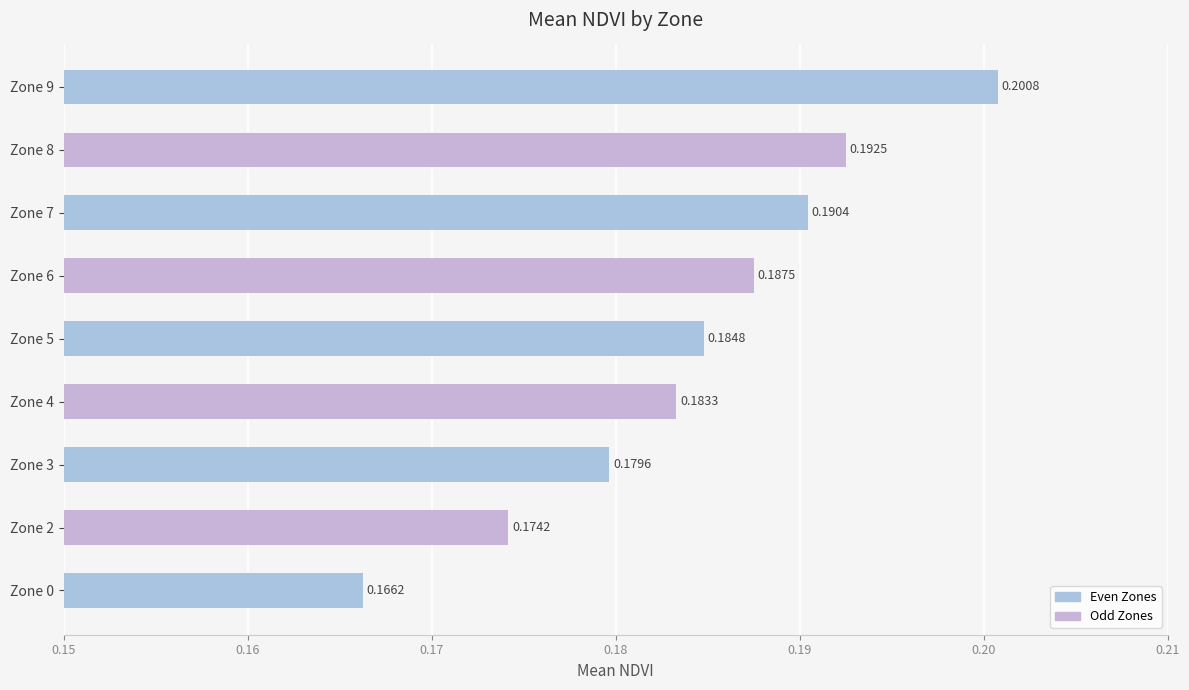

How many bars are there in total?

9